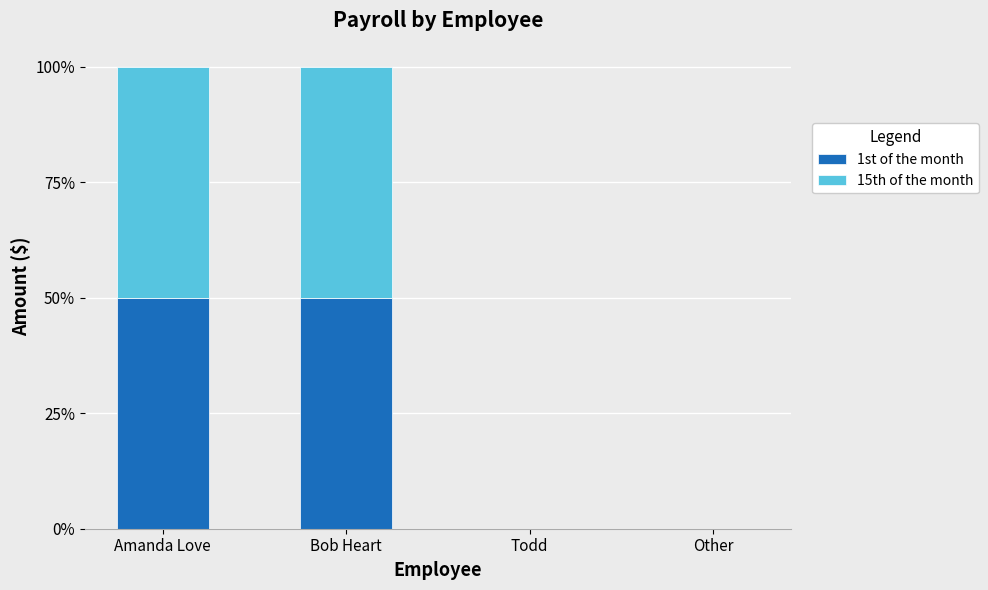

Reading left to right, transcribe the values for 1st of the month.

Amanda Love=50	Bob Heart=50	Todd=0	Other=0